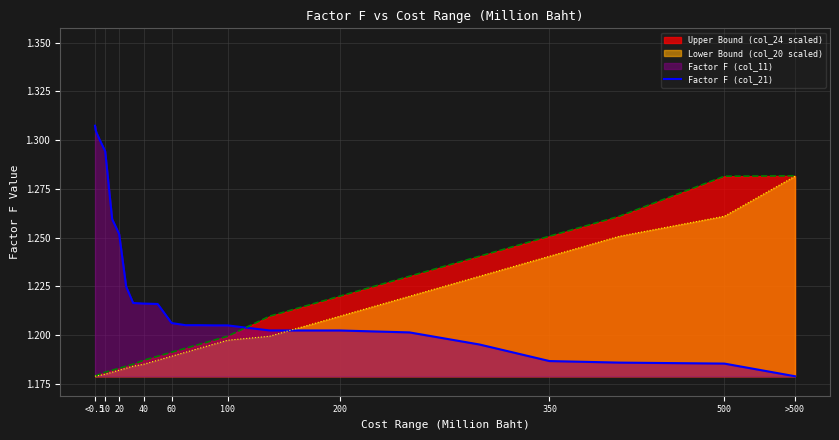

How many values are between 1 and 2?

24